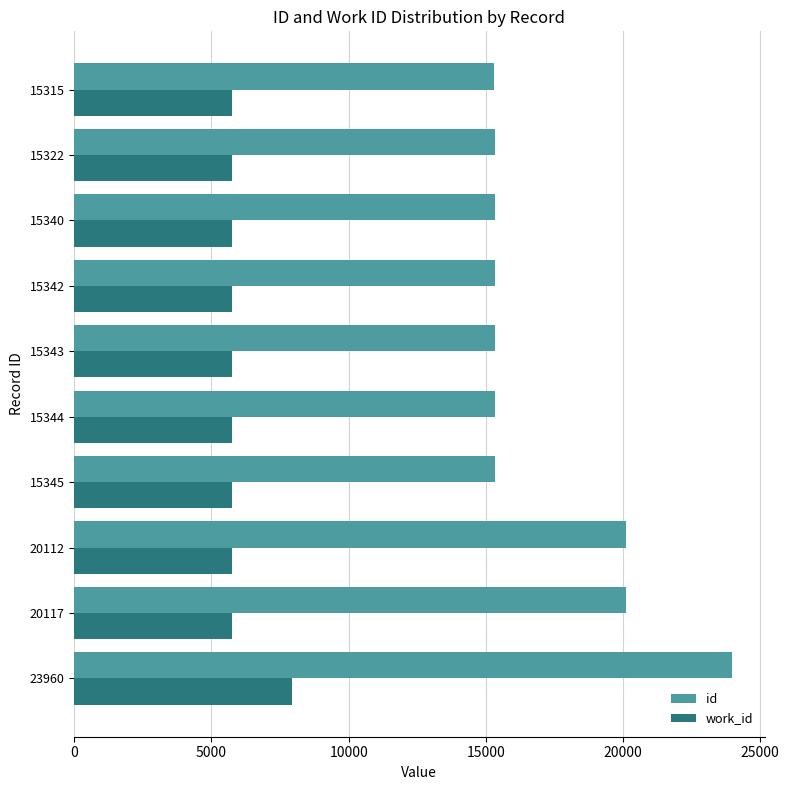

Which series has the widest spread of values?

id